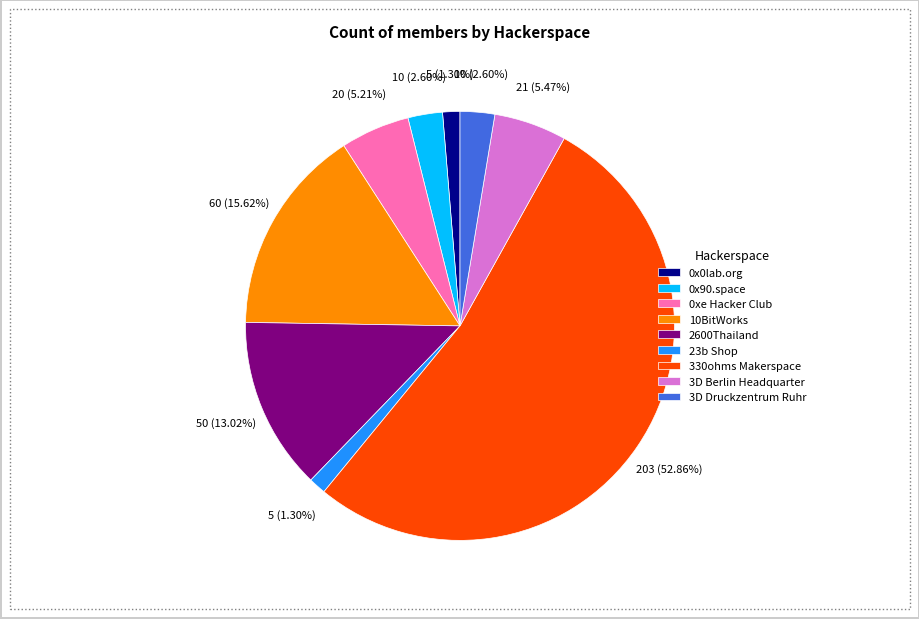

Which category has the biggest portion of the pie?

330ohms Makerspace